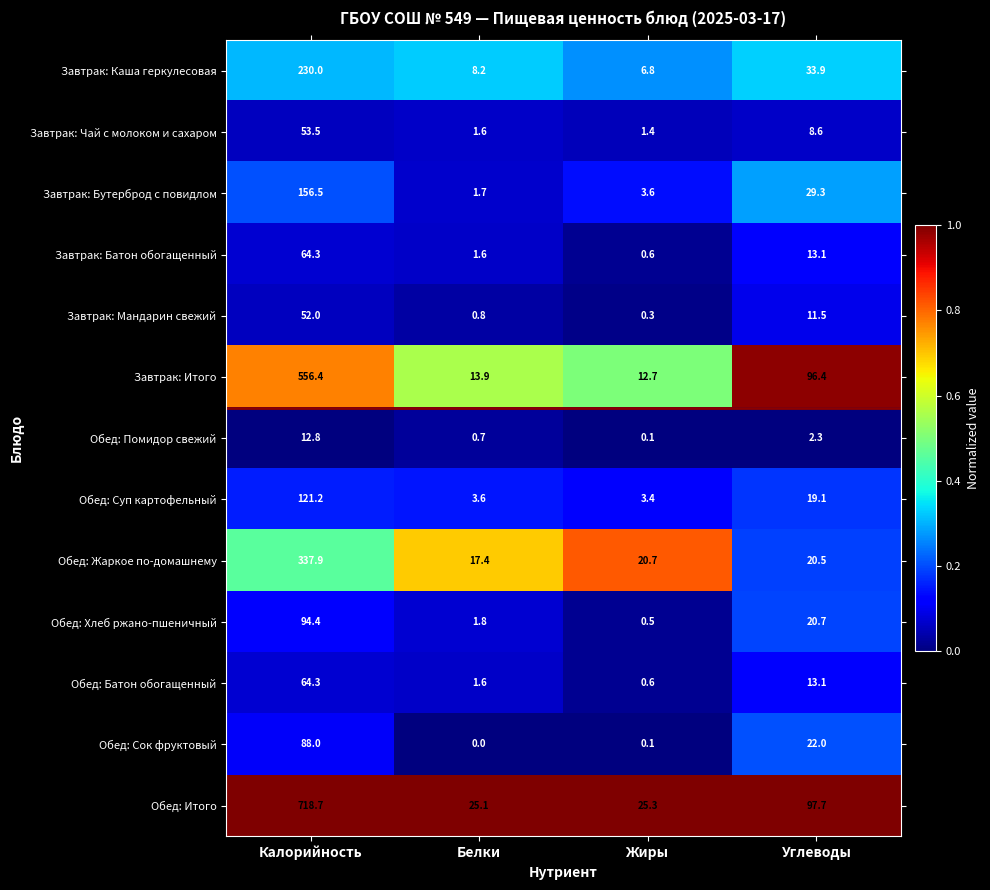

List the labels in order of Обед: Суп картофельный value, largest first.

Калорийность, Углеводы, Белки, Жиры